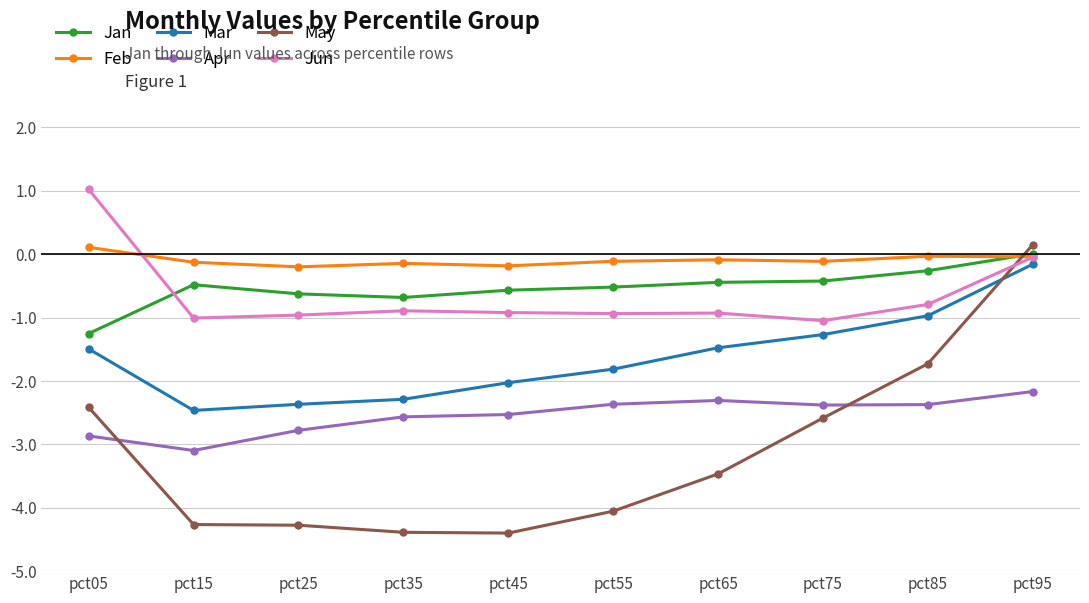

Which series has the widest spread of values?

May